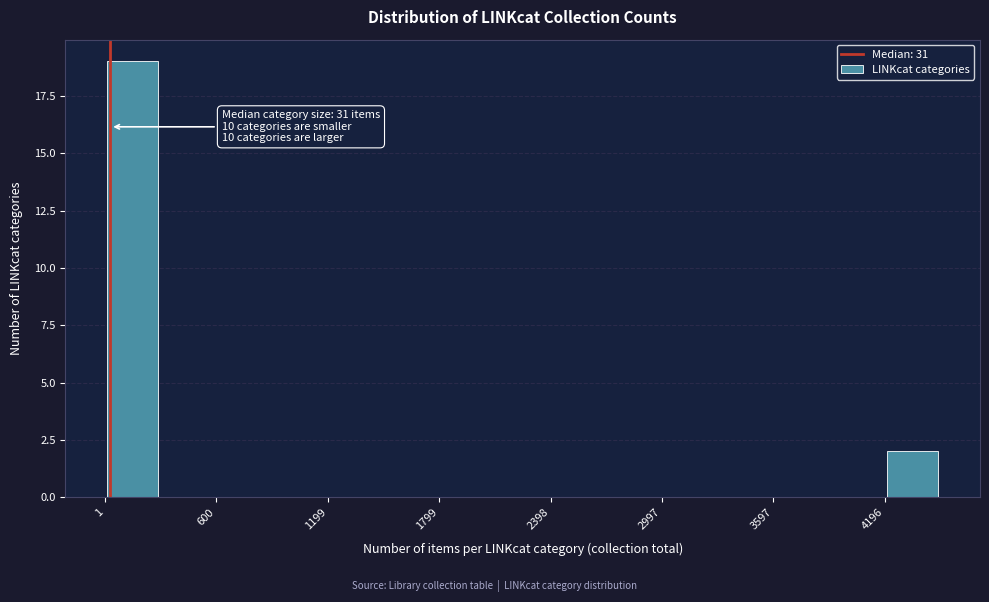

Around what value on the x-axis is the tallest bar? Give the approximate position of its centre, as read against the axis.

200